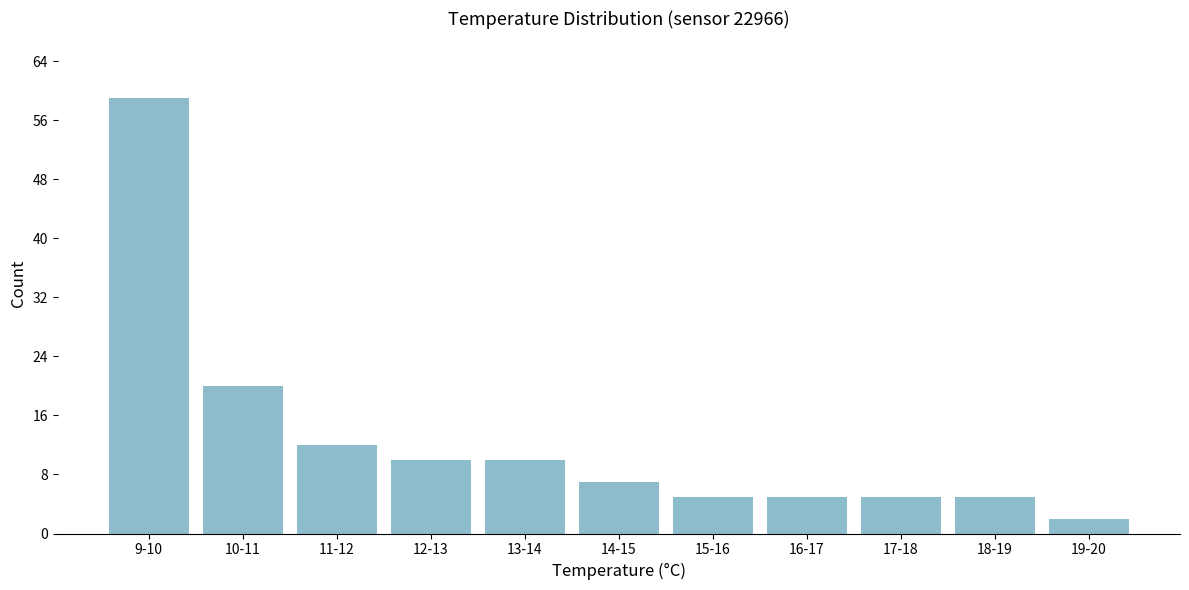

Reading left to right, transcribe all the data shown in this chart.

9-10=59	10-11=20	11-12=12	12-13=10	13-14=10	14-15=7	15-16=5	16-17=5	17-18=5	18-19=5	19-20=2